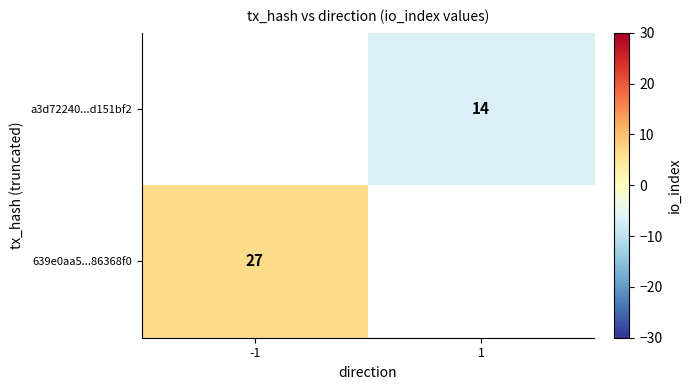

What is the minimum value shown in the chart?

-6.5